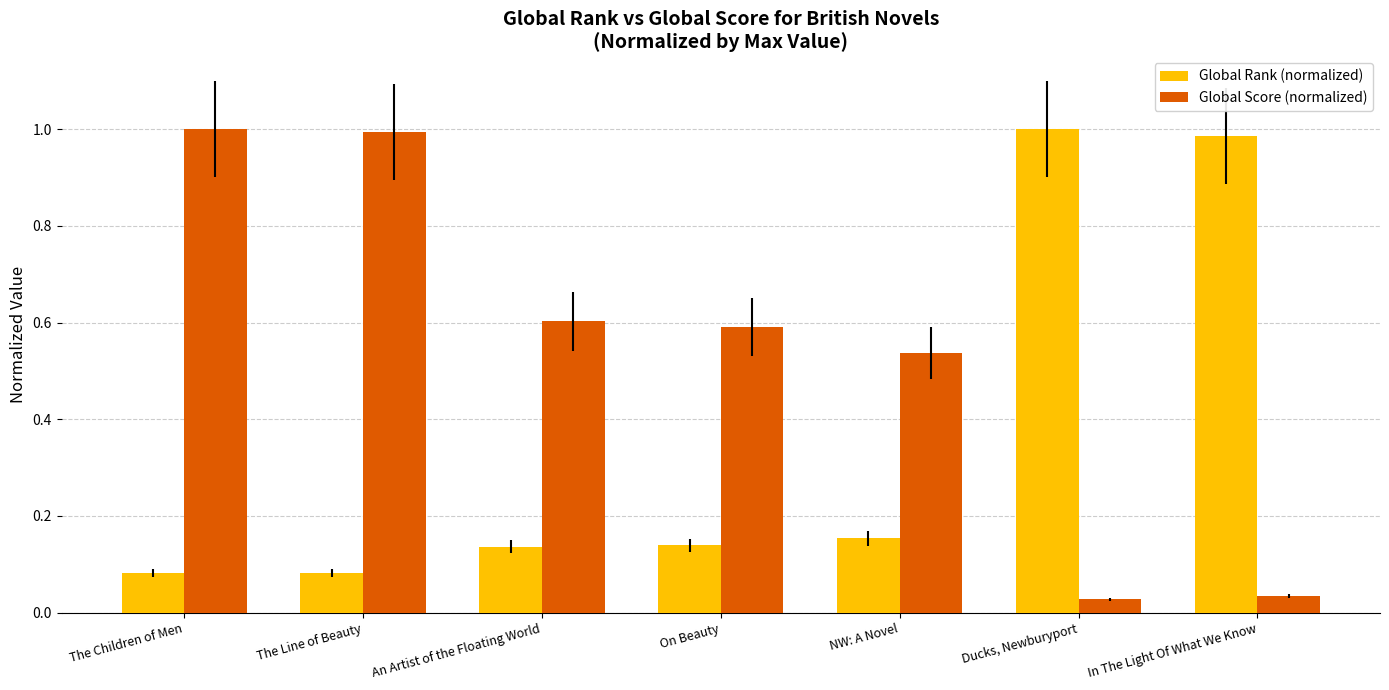

The Global Score (normalized) series shows 0.2 at NW: A Novel. True or false?

False